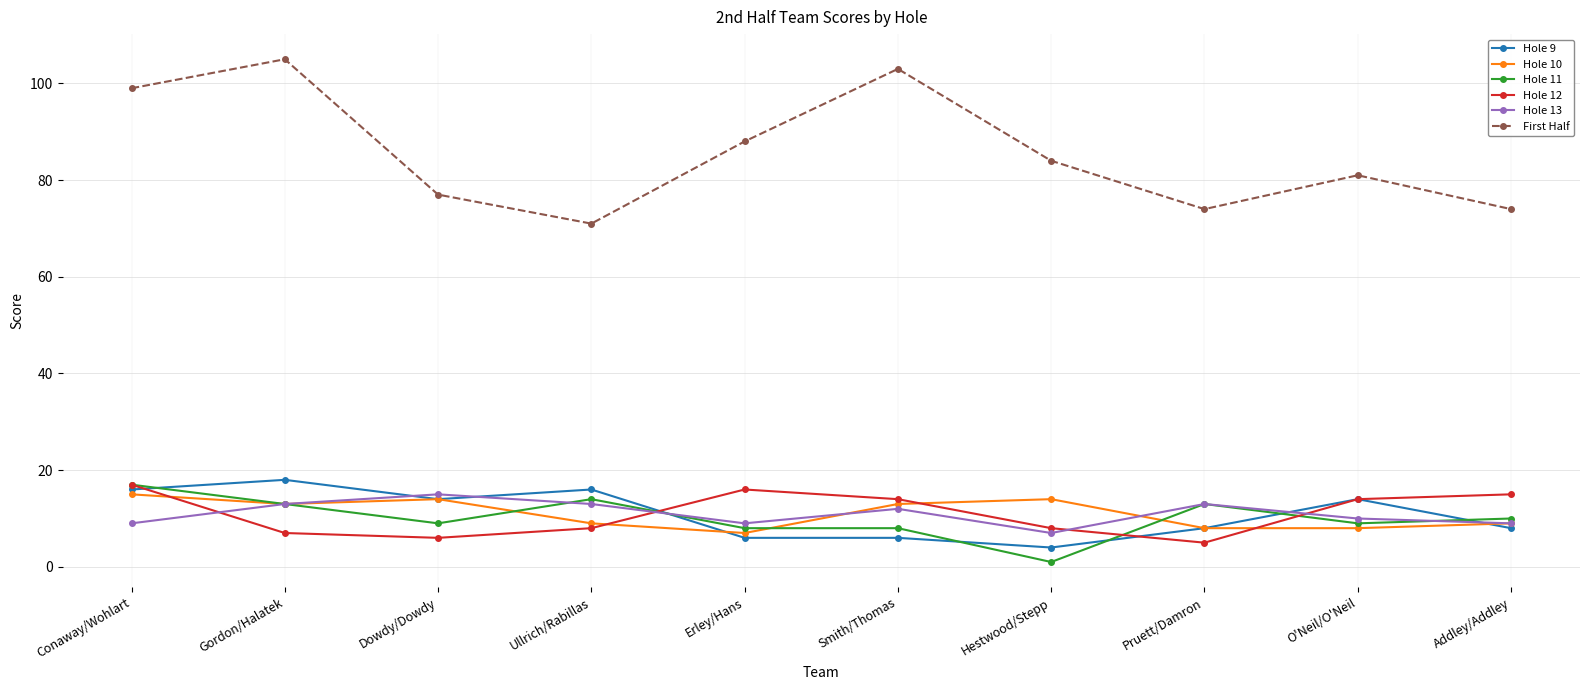

What is the value of the First Half point at the 5th from the left?

88